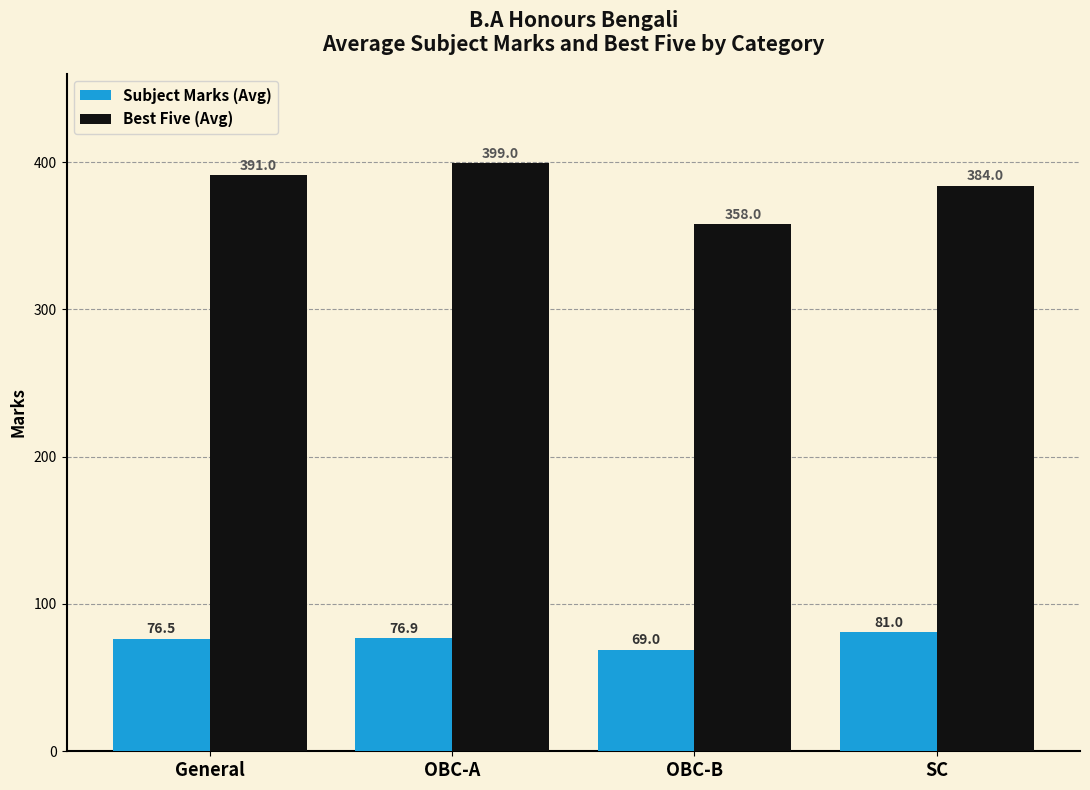

Which series has the widest spread of values?

Best Five (Avg)